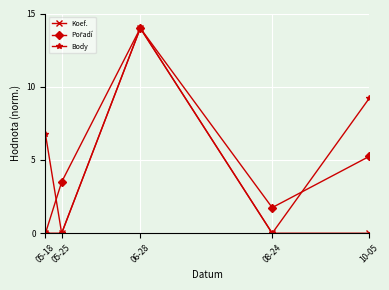

Does the chart have visible grid lines?

Yes